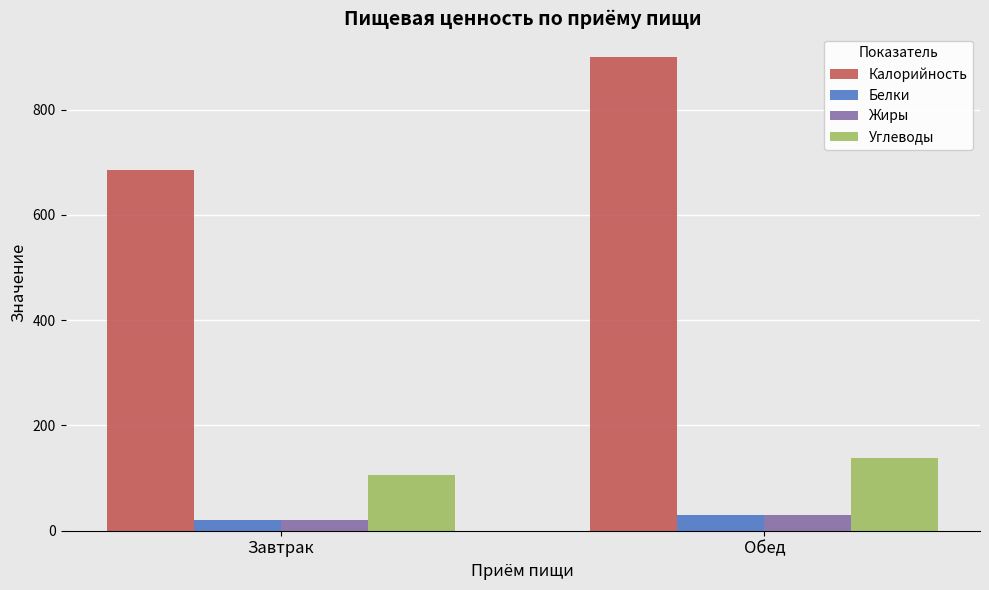

What is the total value across all series at Завтрак?

831.7